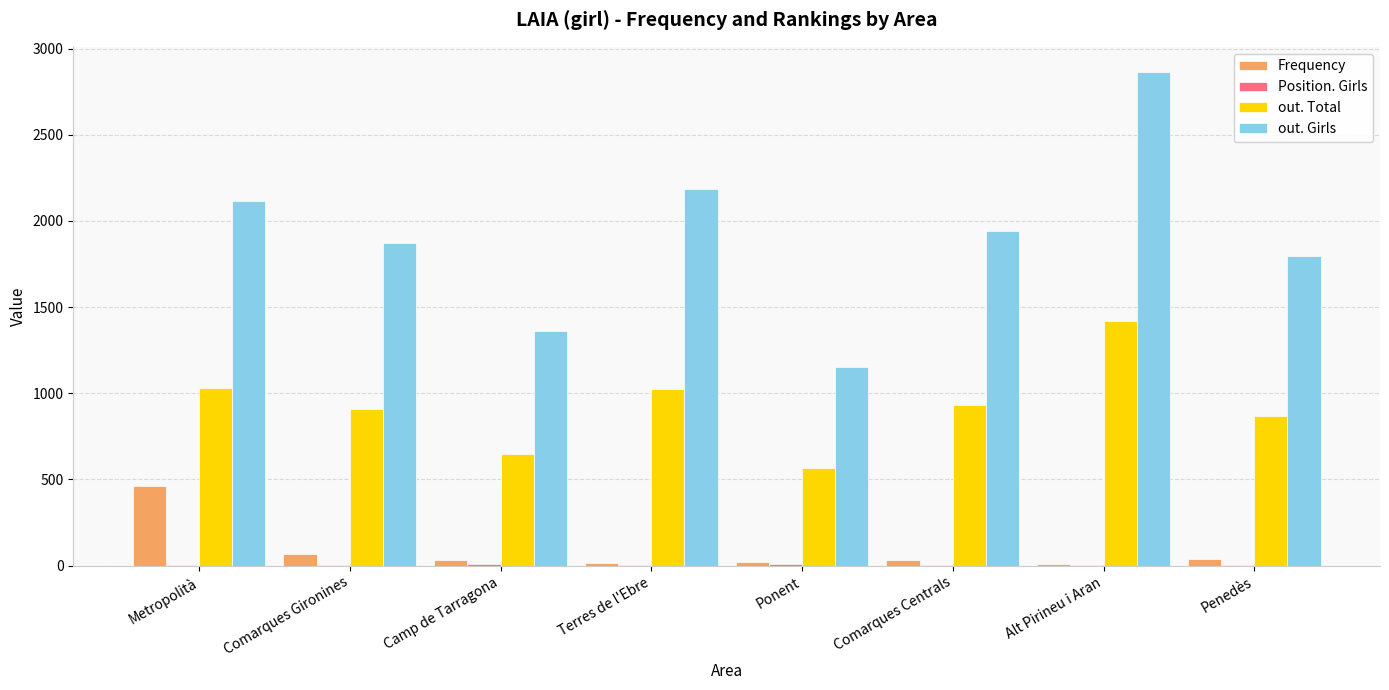

Does the chart contain stacked bars?

No